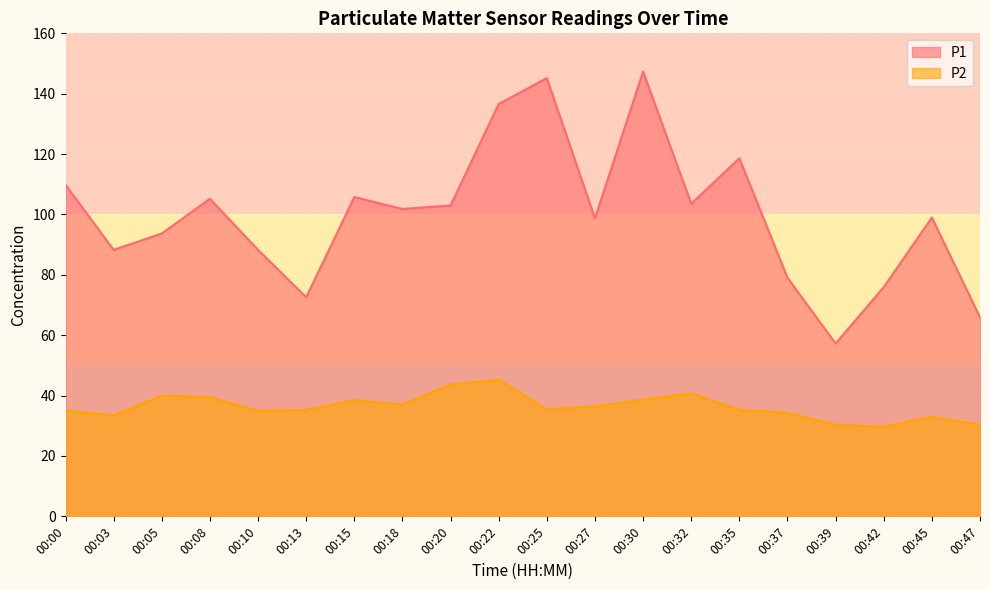

What is the maximum value for P2?

45.3